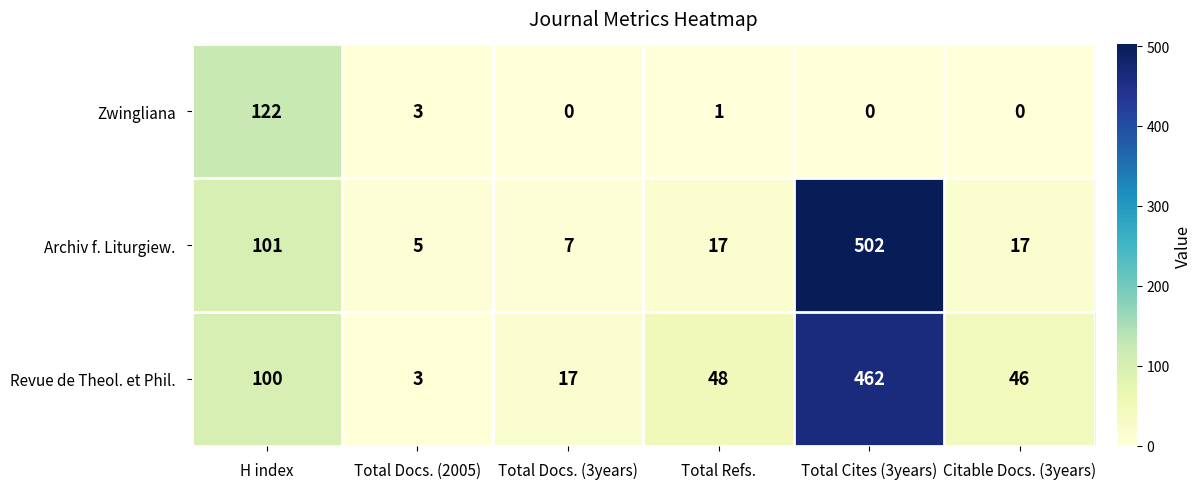

At which category is the sum across all series the highest?

Total Cites (3years)